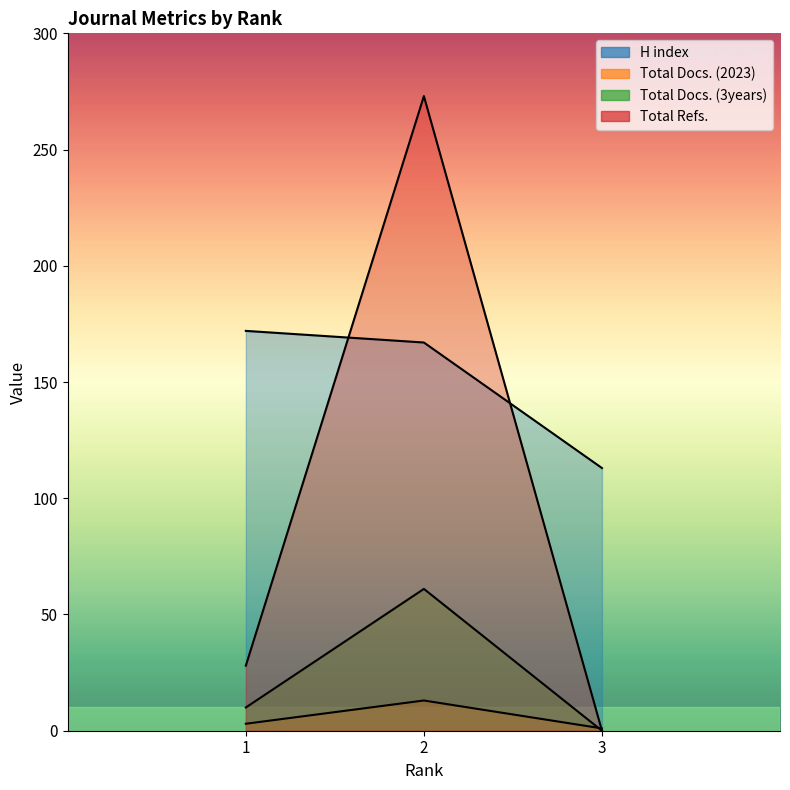

Does the chart have visible grid lines?

No